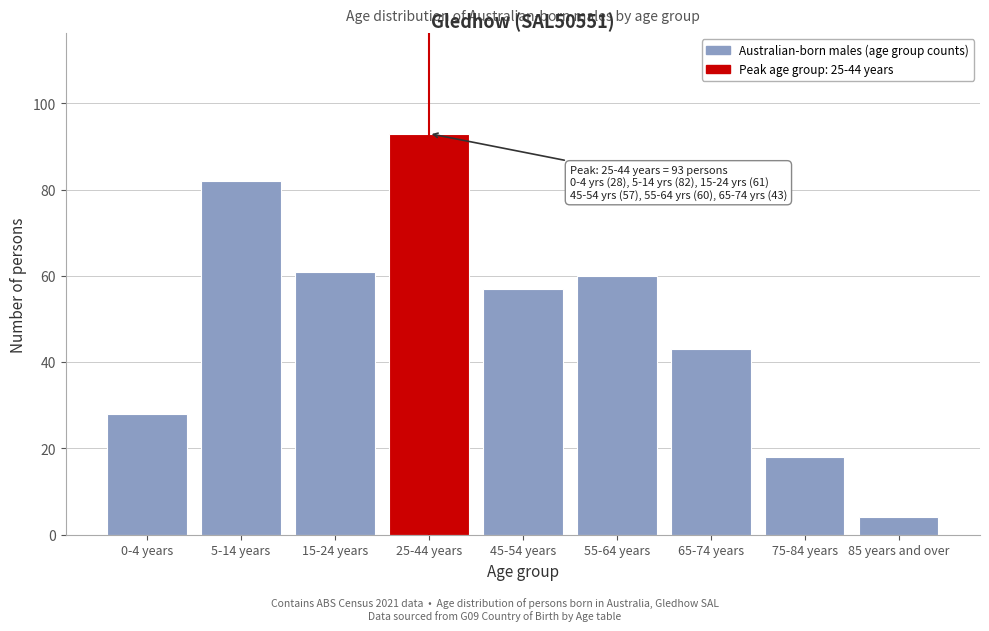

Reading left to right, what are all the values shown in this chart?

28	82	61	93	57	60	43	18	4